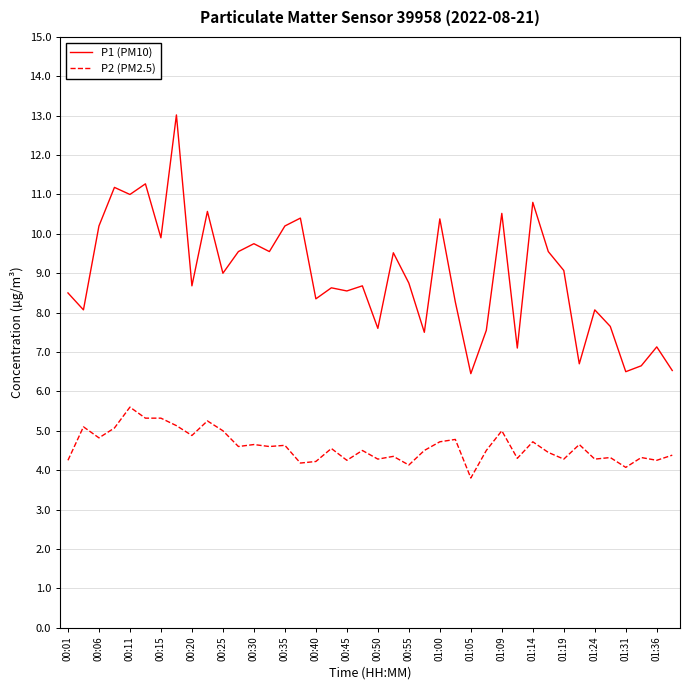

Which series has the largest range (max minus min)?

P1 (PM10)